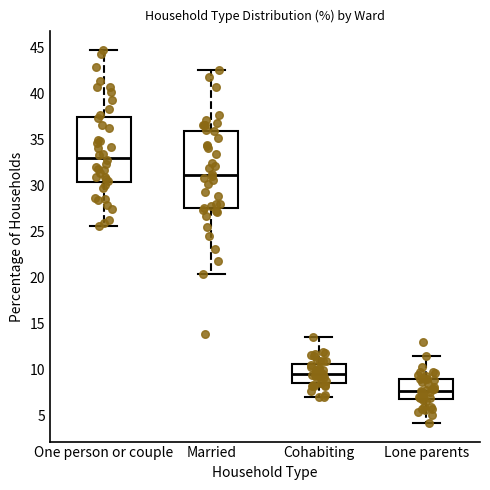

Which box's median line is the lowest?

Lone parents